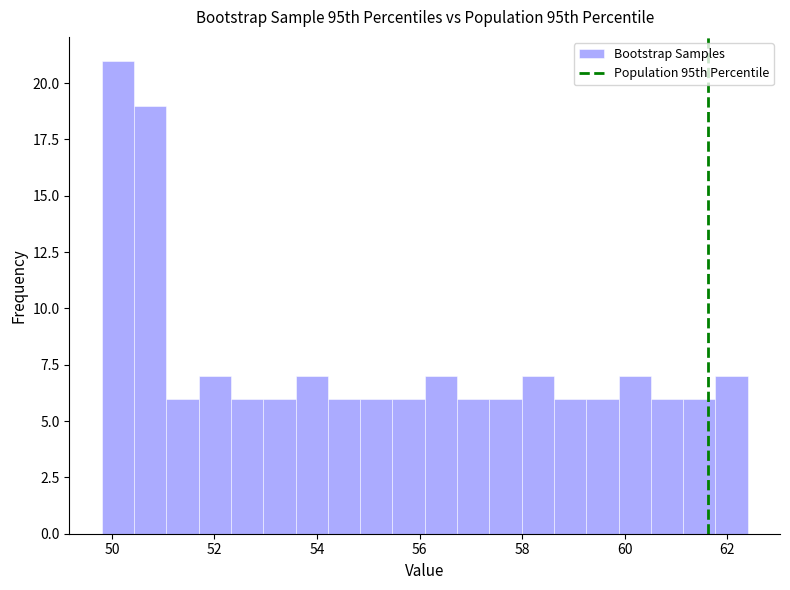

Read against the x-axis, roughly where is the centre of the tallest bar?

50.2